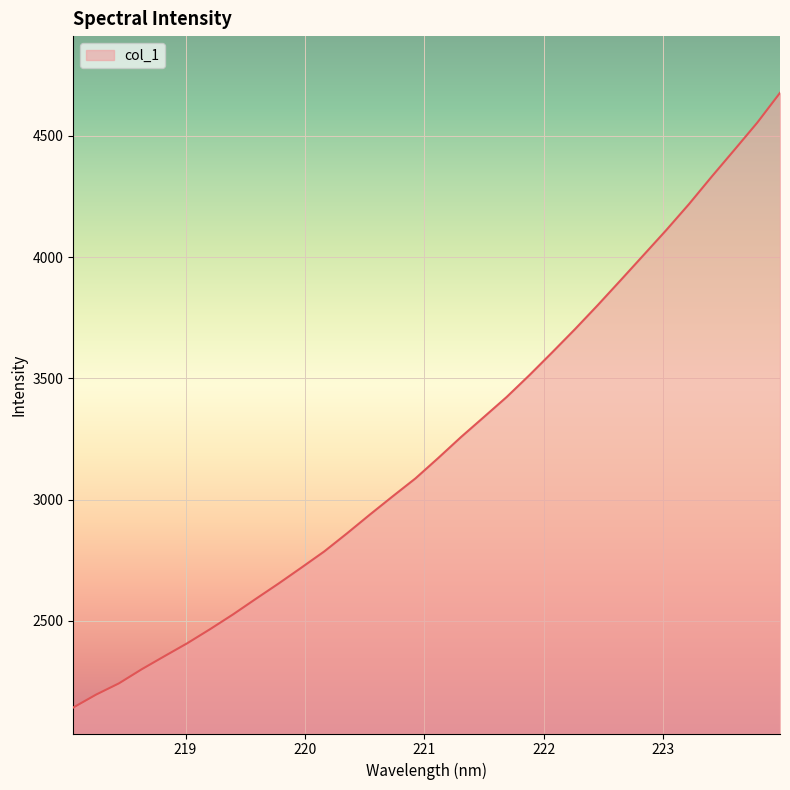

What is the difference between the maximum and minimum values?

2533.5